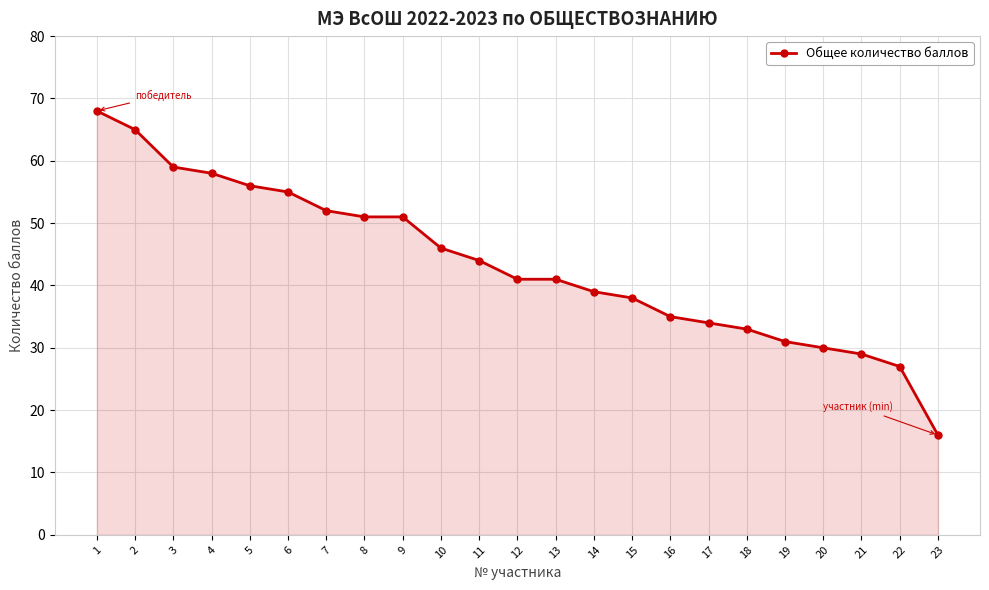

What is the approximate value at 3?

59